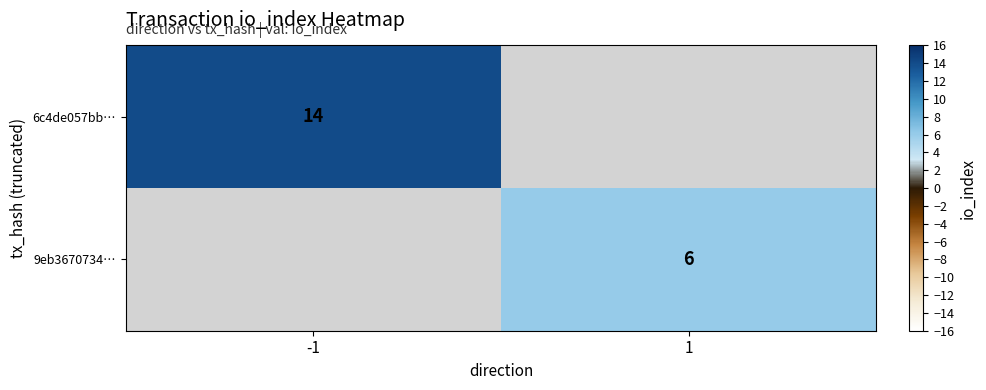

True or false: 6c4de057bb… has a value of 14 at -1.

True